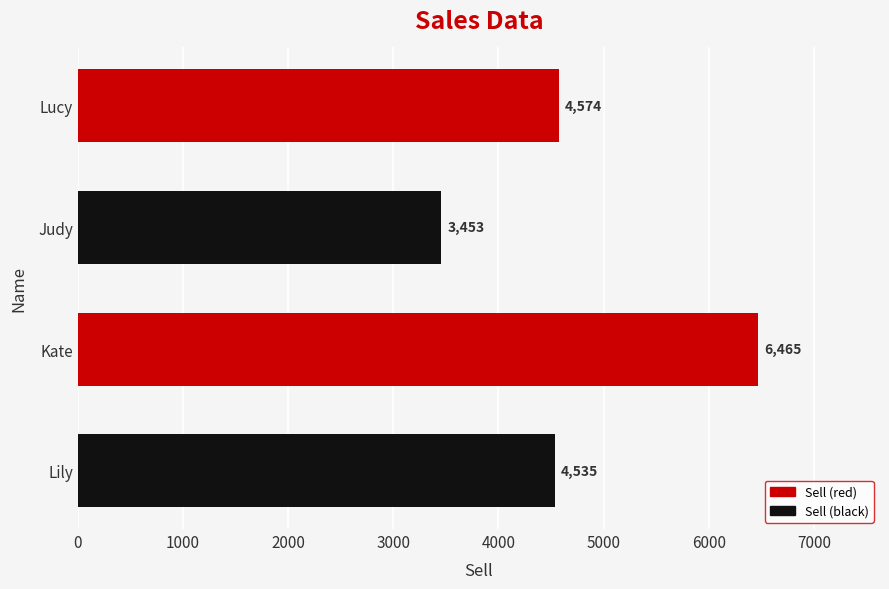

Reading bottom to top, extract all data points from this chart.

4535	6465	3453	4574